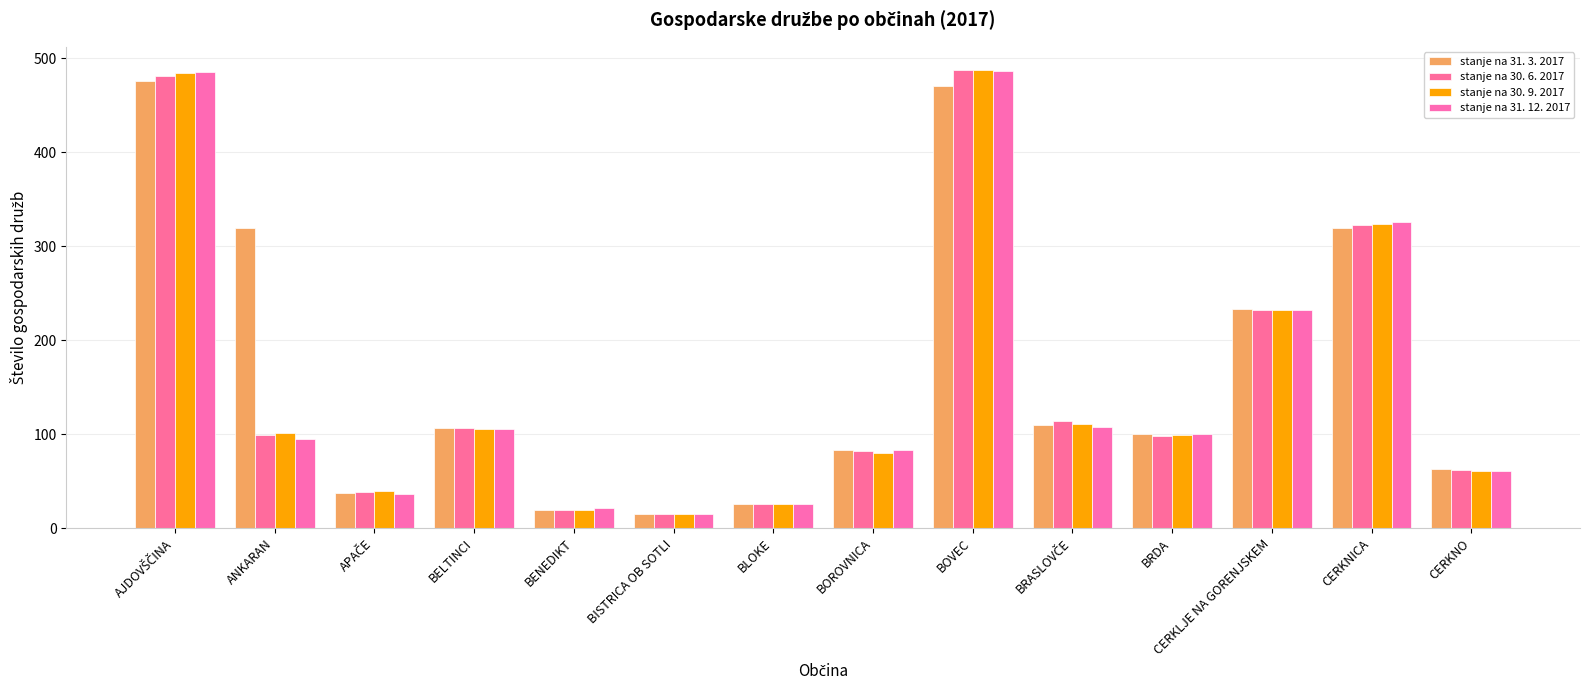

How many values in the stanje na 30. 9. 2017 series are below 101?

7